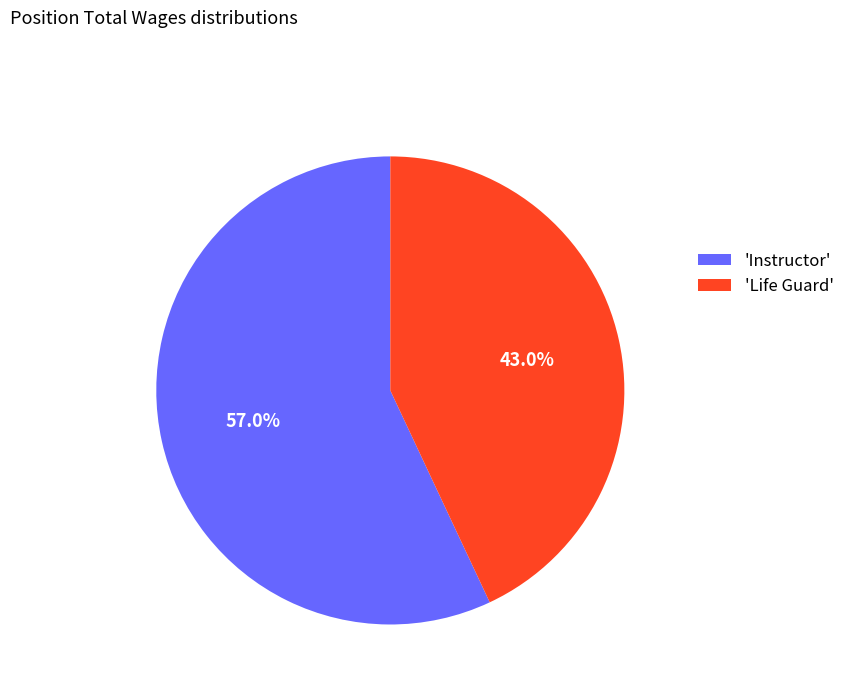

How much of the chart is everything except 'Life Guard'?

57.0%